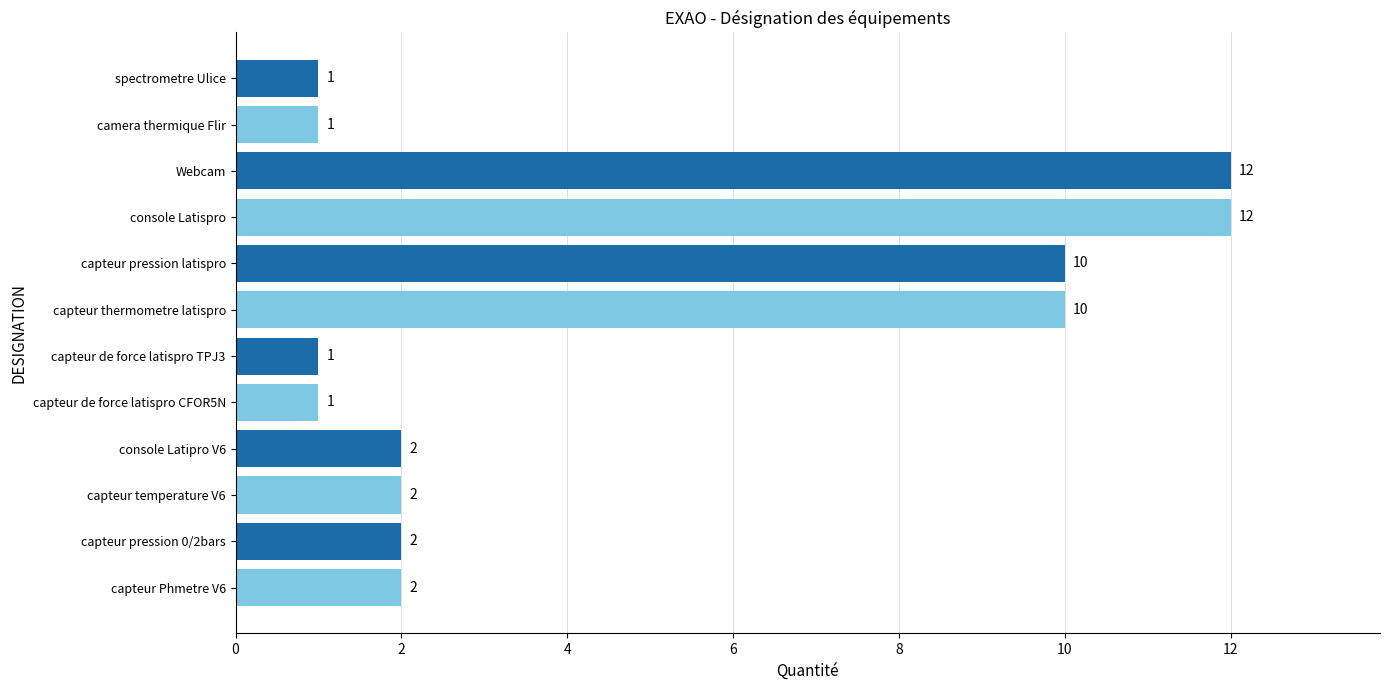

Which has a higher value, capteur pression latispro or console Latispro?

console Latispro